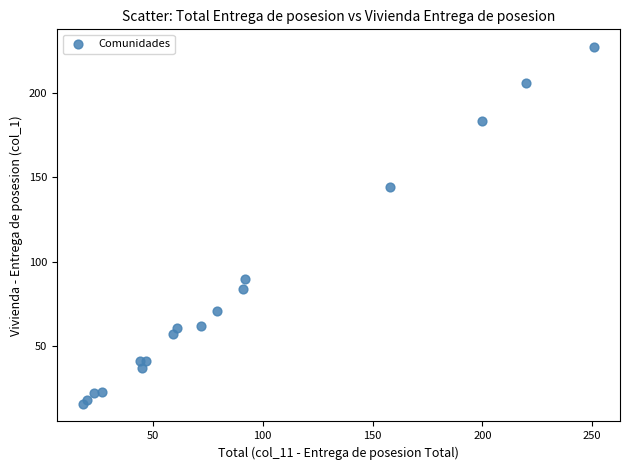

What Y value in the scatter plot is closest to 121?

144